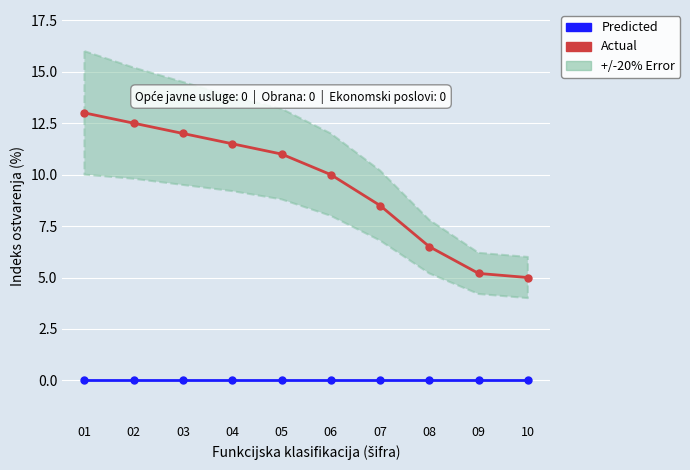

Reading left to right, transcribe all the data shown in this chart.

Actual: 01=13.0	02=12.5	03=12.0	04=11.5	05=11.0	06=10.0	07=8.5	08=6.5	09=5.2	10=5.0
Predicted: 01=0.0	02=0.0	03=0.0	04=0.0	05=0.0	06=0.0	07=0.0	08=0.0	09=0.0	10=0.0